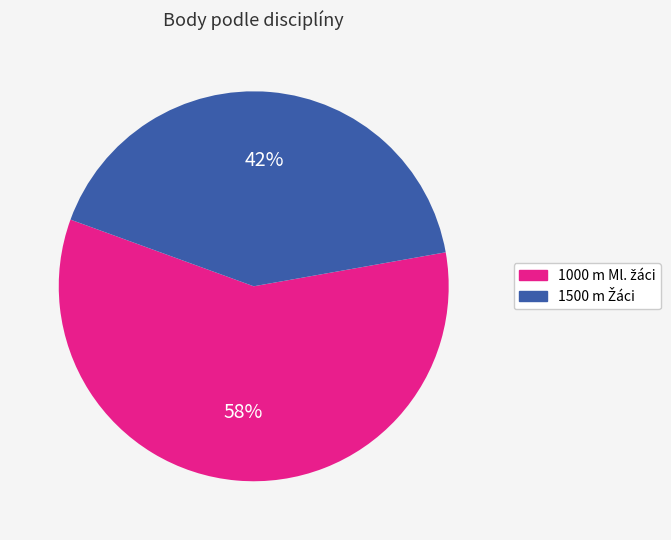

How many segments does this pie chart have?

2